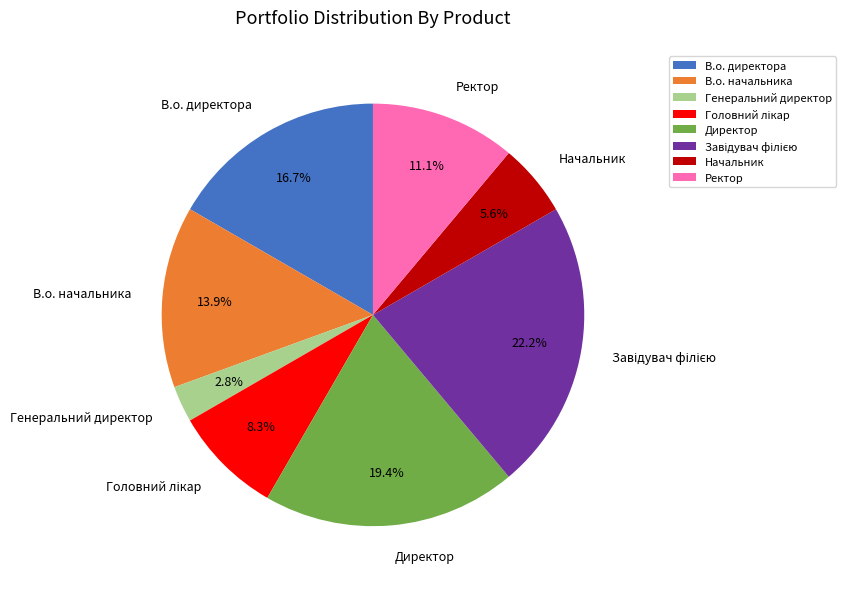

What percentage is the Начальник slice, to the nearest percent?

6%